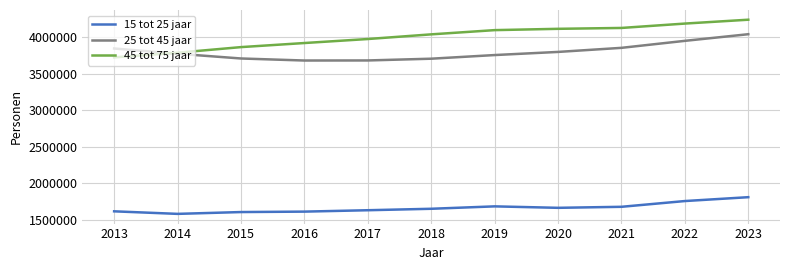

What is the difference between the 25 tot 45 jaar values at 2022 and 2019?

195000